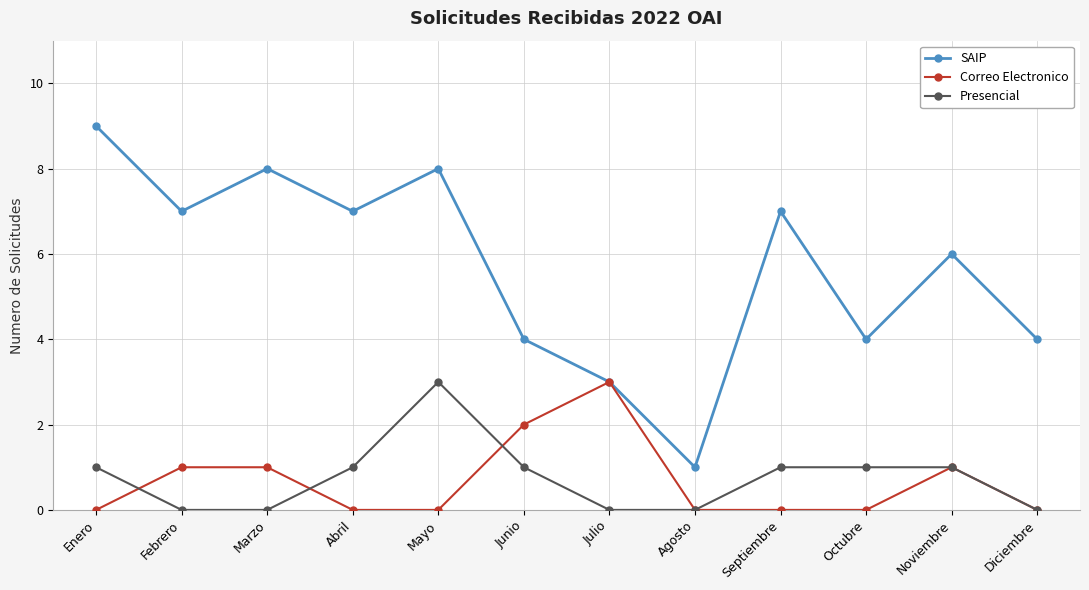

True or false: Presencial and SAIP intersect in this chart.

False